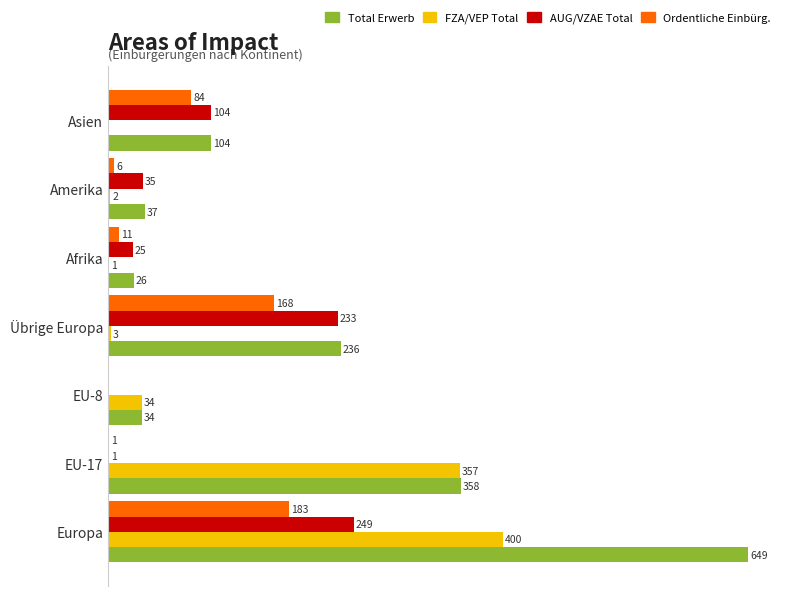

At which label is Ordentliche Einbürg. closest to 91?

Asien